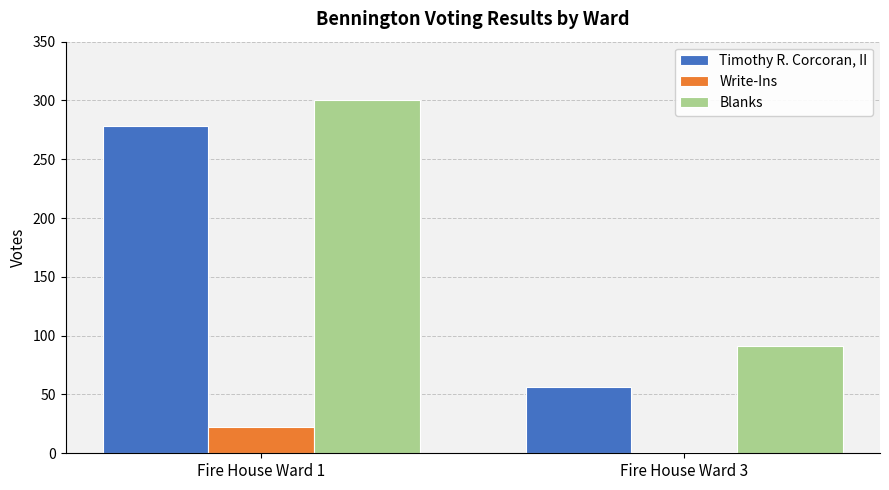

What is the total value across all series at Fire House Ward 3?

148